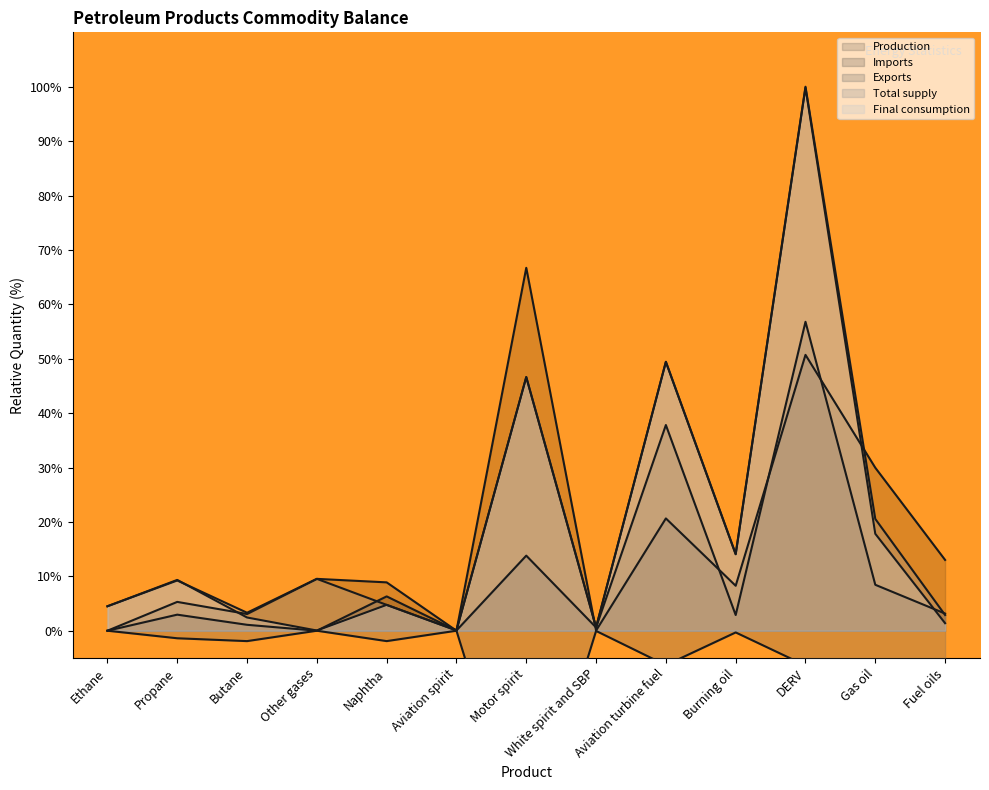

What is the sum of the Imports values at Propane and White spirit and SBP?

3.5